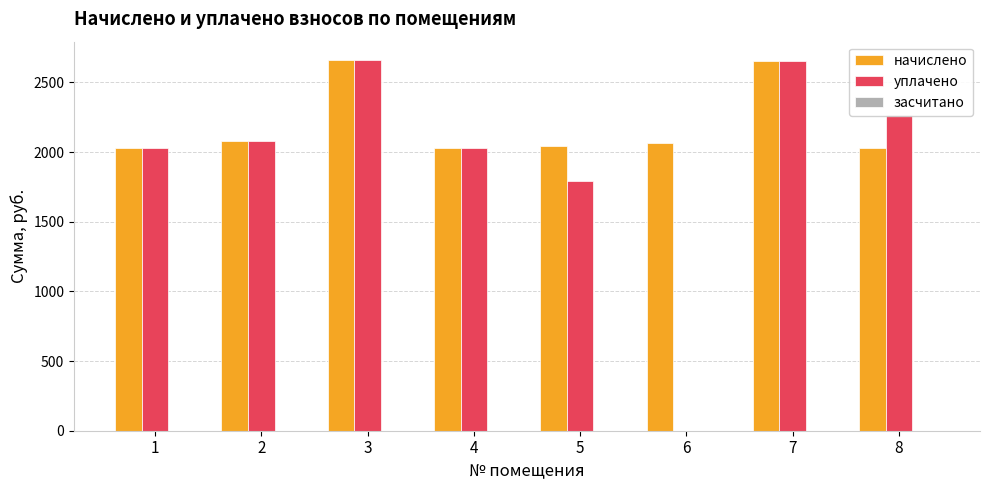

Read the начислено value at 3.

2659.7